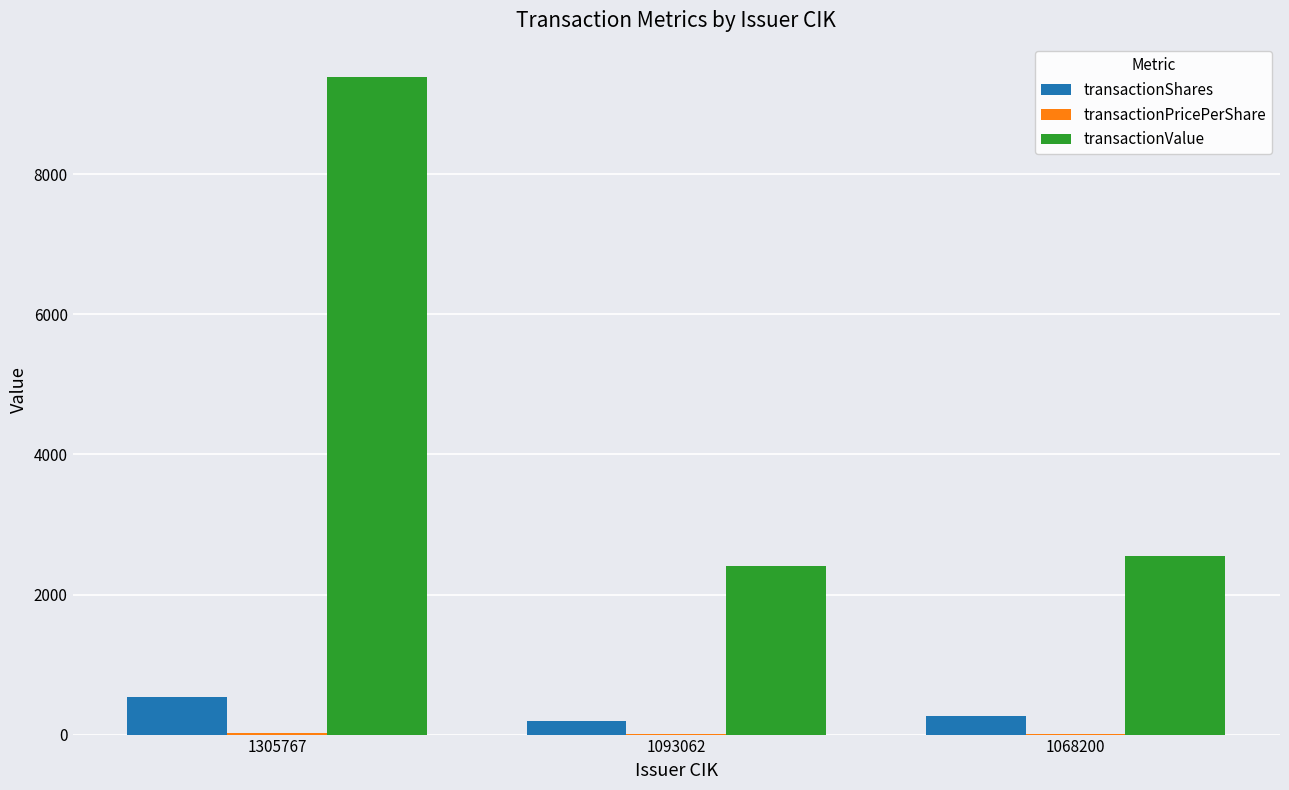

Count the number of categories in the chart.

3